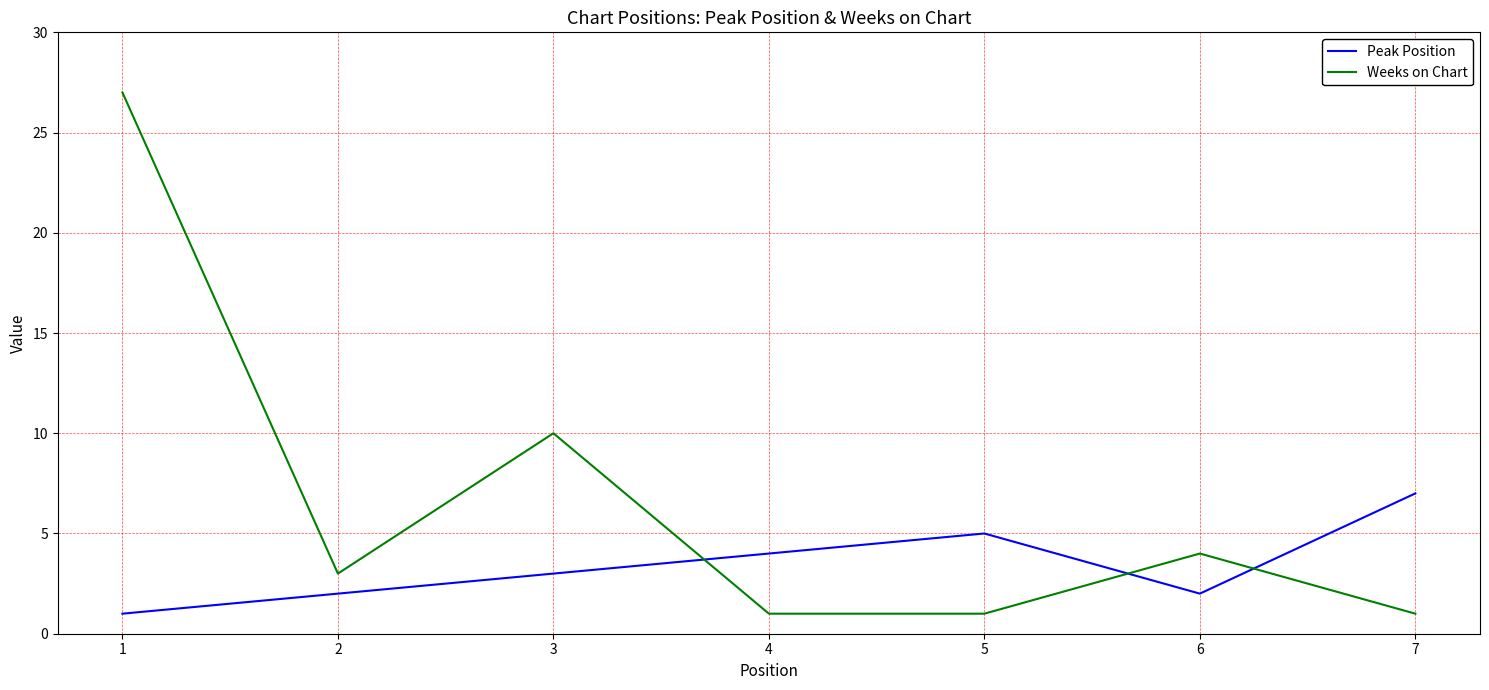

What are all the series names shown in the legend?

Peak Position, Weeks on Chart